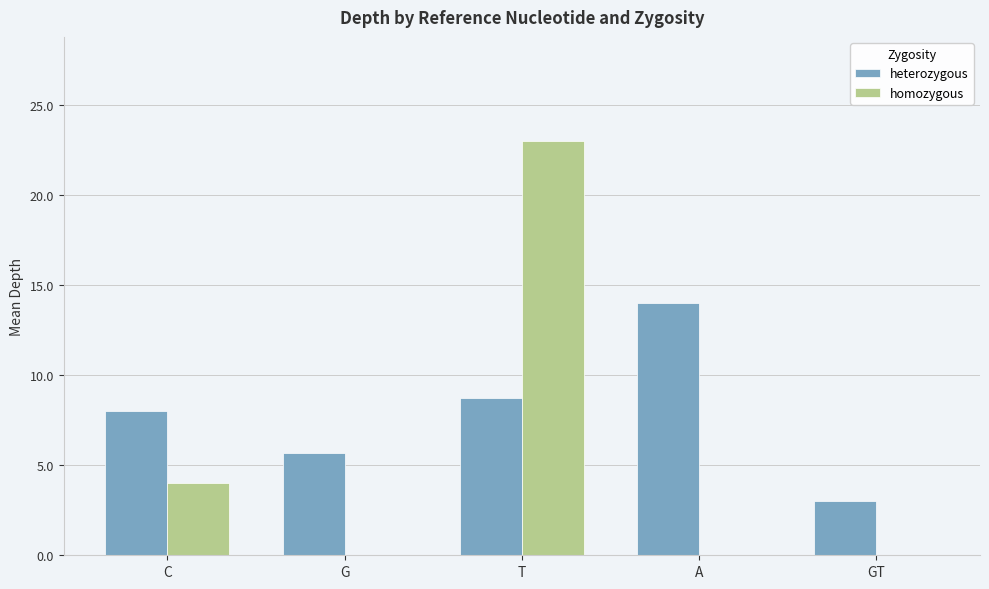

At which category does the chart reach its peak across all series?

T